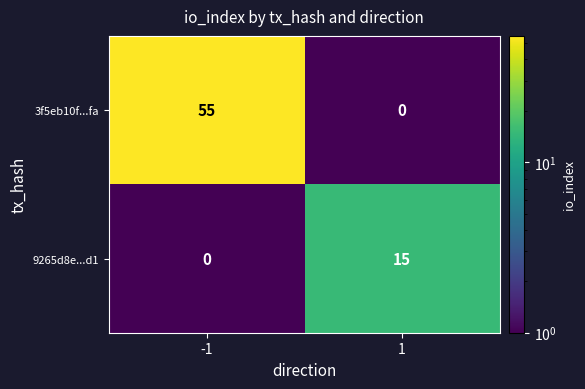

The value of 3f5eb10f...fa at 1 is -34. True or false?

False